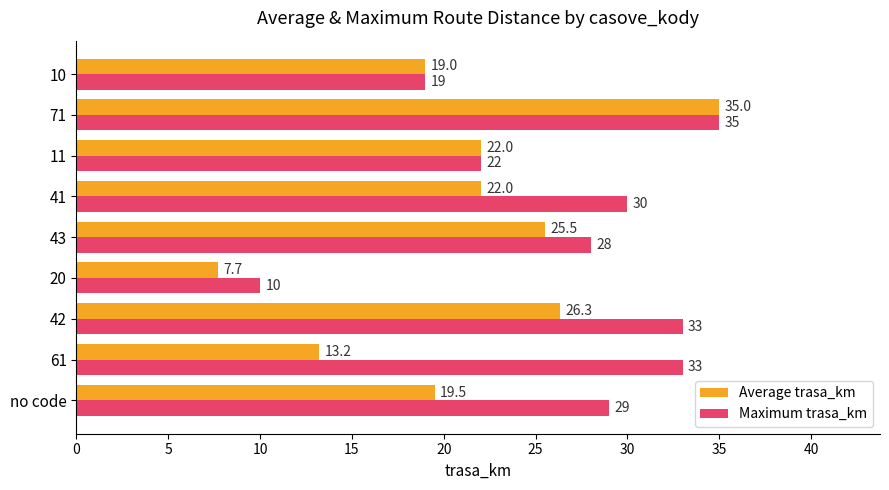

What is the greatest value displayed?

35.0